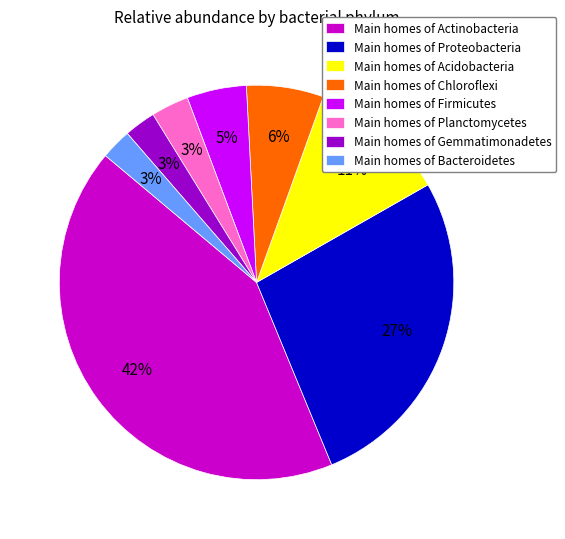

The Main homes of Actinobacteria slice represents 37% of the pie. True or false?

False